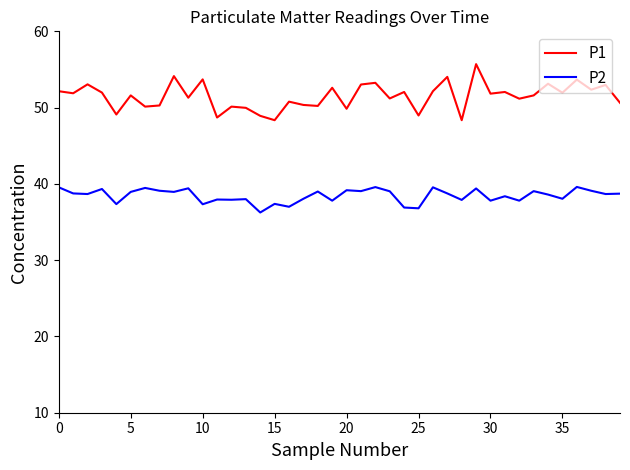

True or false: P1 and P2 cross at least once.

False